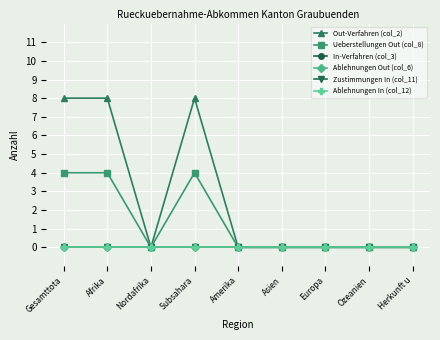

Rank the series by their maximum value, from highest to lowest.

Out-Verfahren (col_2), Ueberstellungen Out (col_8), In-Verfahren (col_3), Ablehnungen Out (col_6), Zustimmungen In (col_11), Ablehnungen In (col_12)